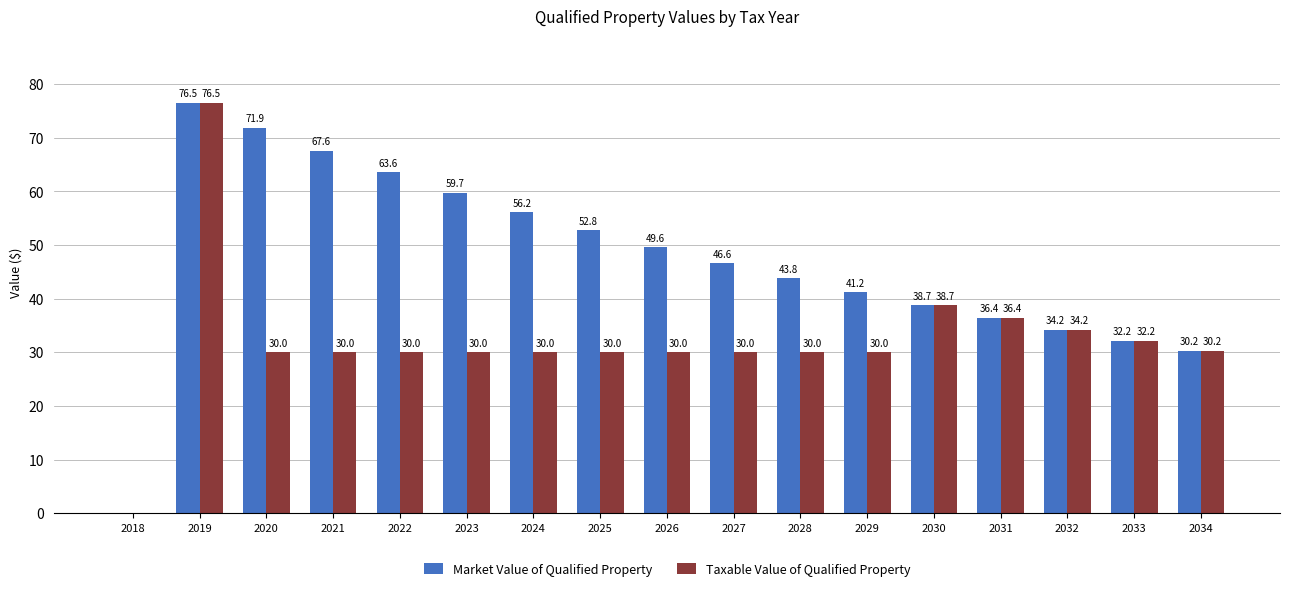

What is the maximum value shown in the chart?

76.5